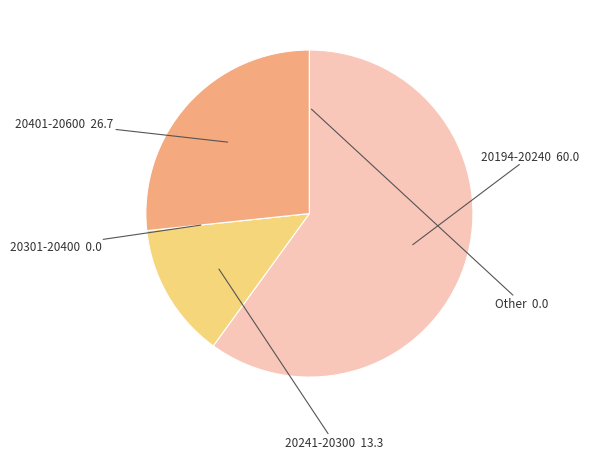

Is it true that 20241-20300 is 6% of the pie?

False